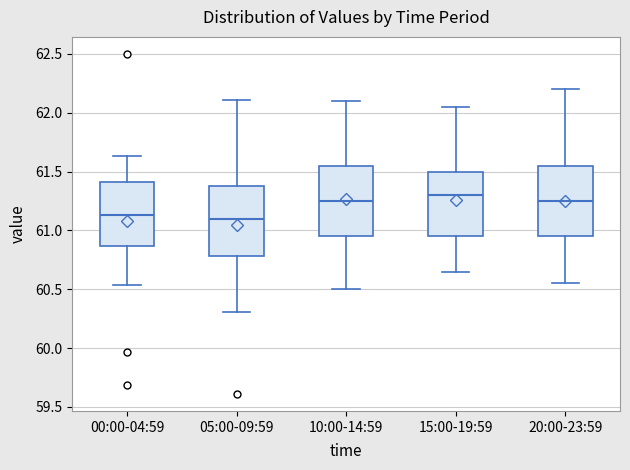

Where is the upper edge of the box for 15:00-19:59 on the y-axis? The values are not printed on the chart, so give them approximately, as read against the axis.

61.50